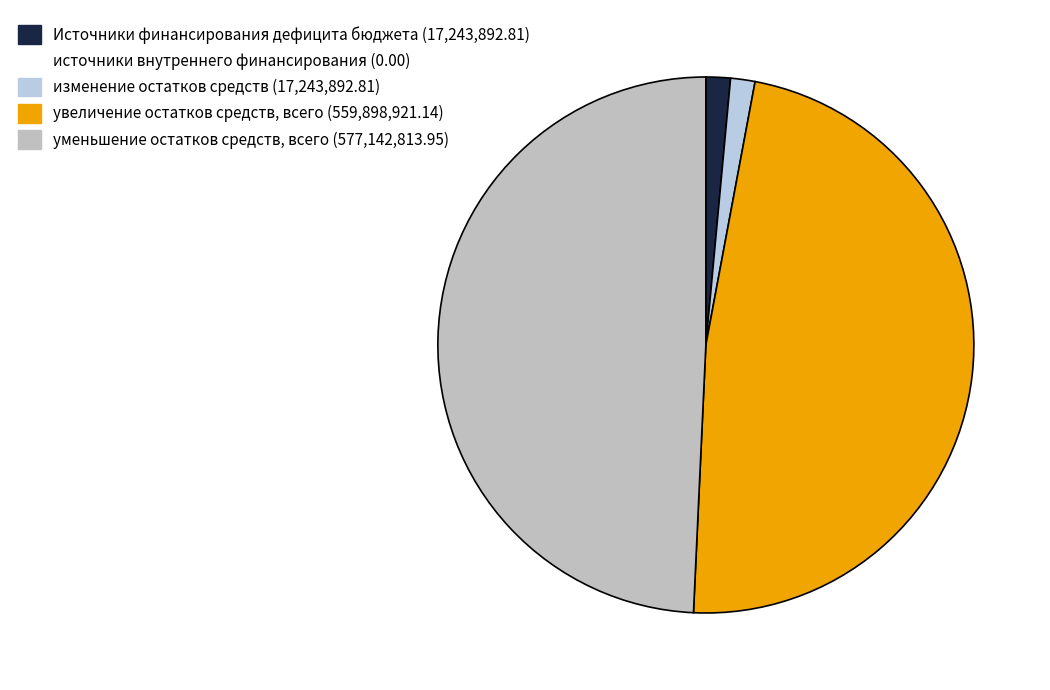

Rank the categories by value from highest to lowest.

уменьшение остатков средств, всего, увеличение остатков средств, всего, Источники финансирования дефицита бюджета, изменение остатков средств, источники внутреннего финансирования